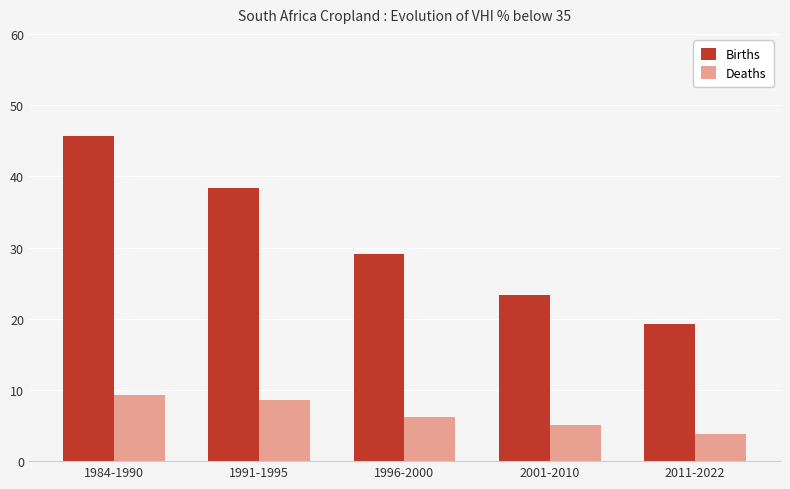

How many data points in Deaths are less than 6?

2